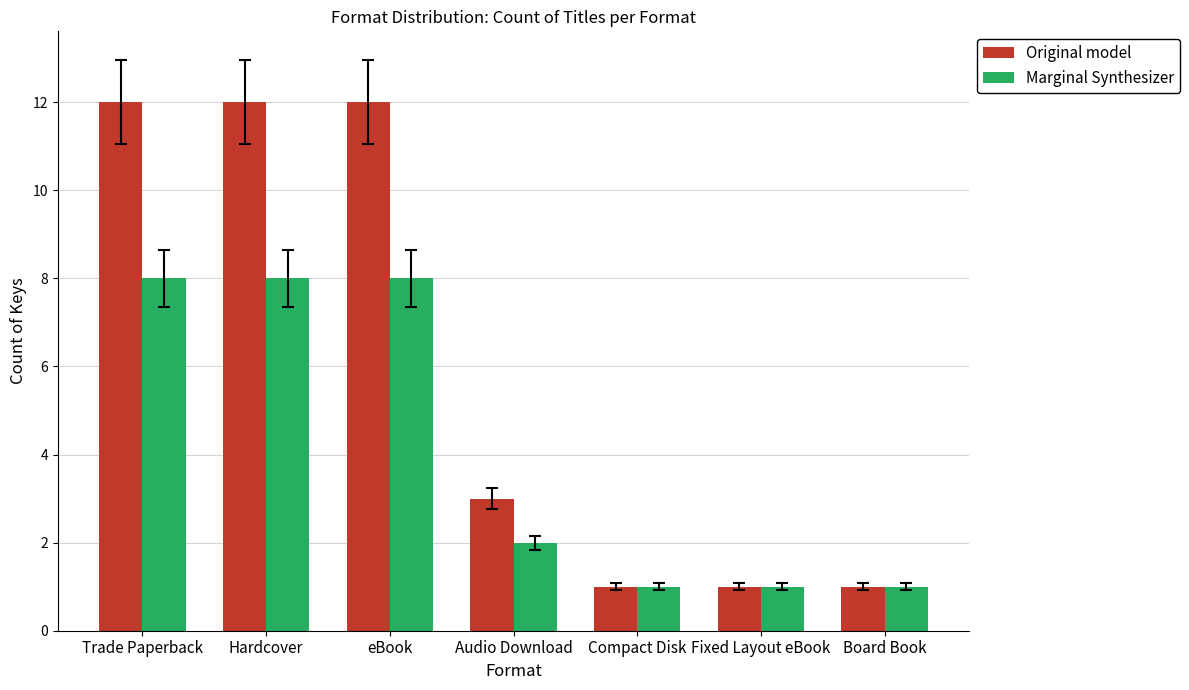

What position from the left is eBook?

3